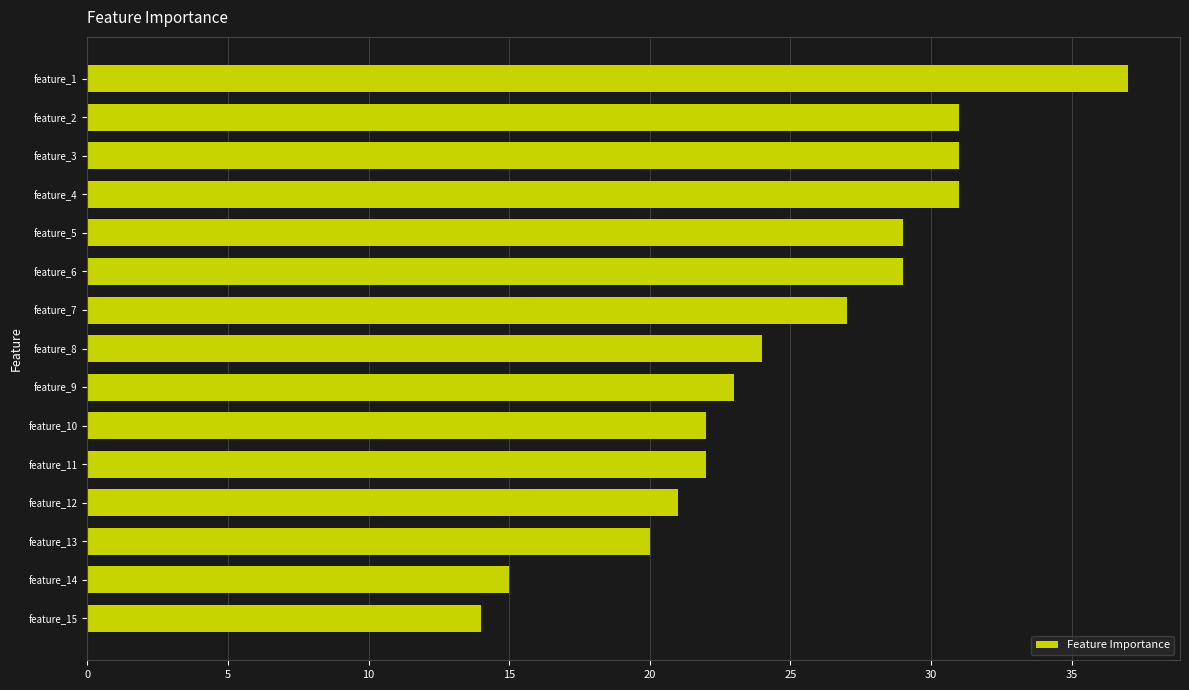

Does the chart contain stacked bars?

No